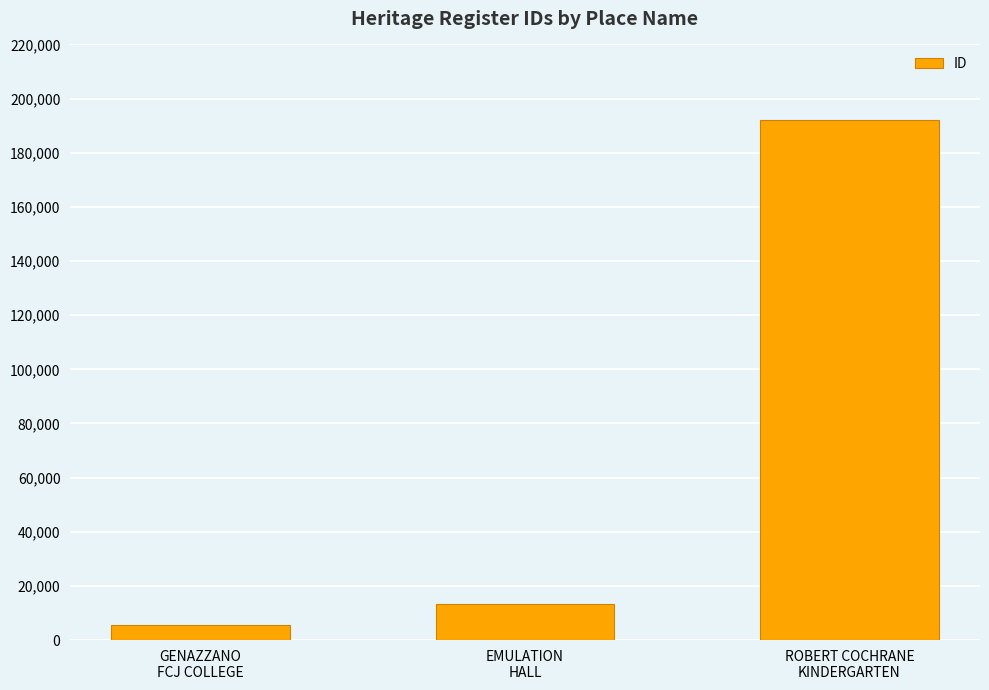

List the labels in order of value, largest first.

ROBERT COCHRANE
KINDERGARTEN, EMULATION
HALL, GENAZZANO
FCJ COLLEGE